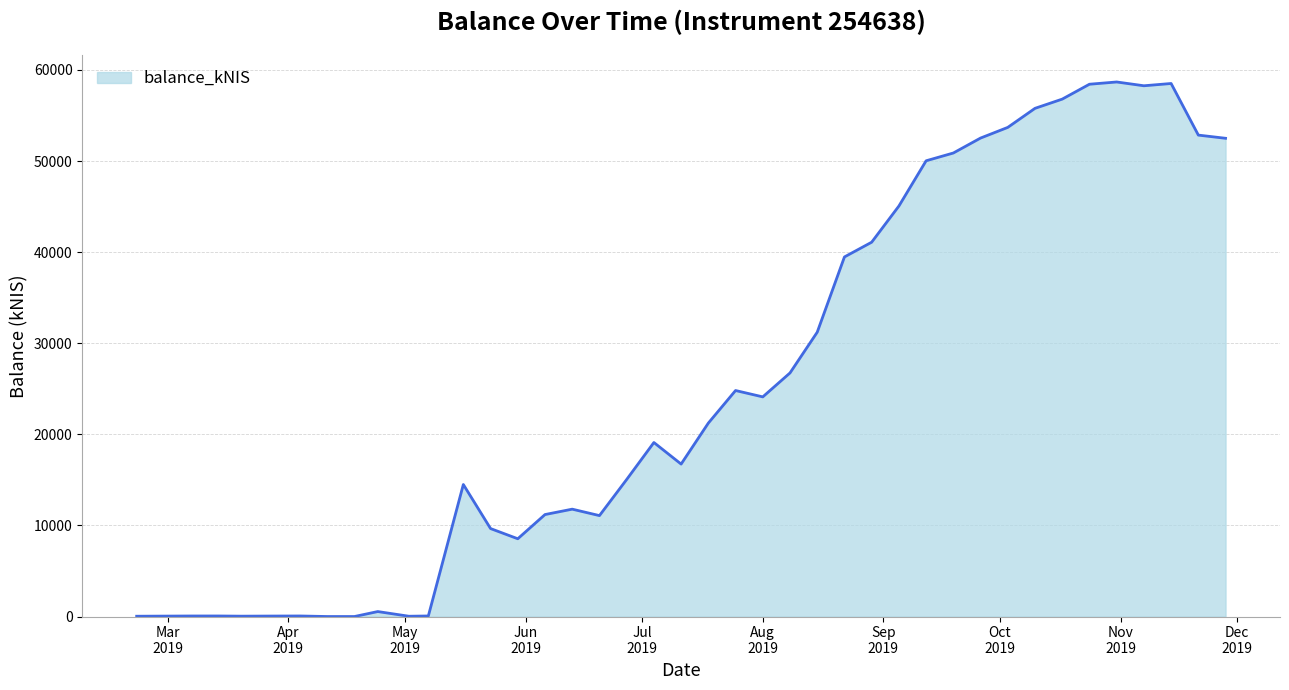

What is the difference between the maximum and minimum values?

58683.8